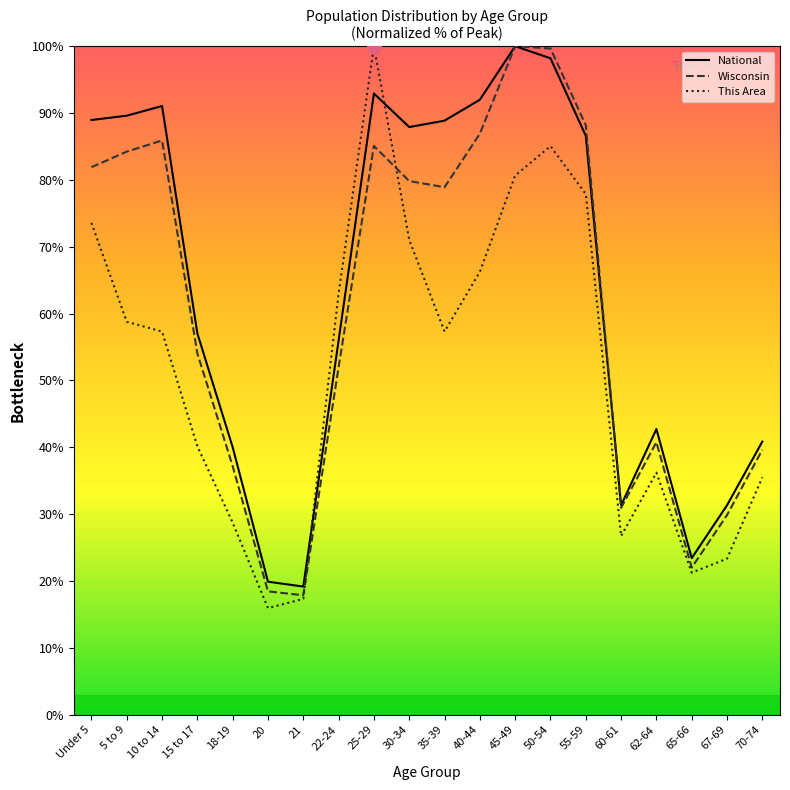

Between 67-69 and 20, which is larger?

67-69